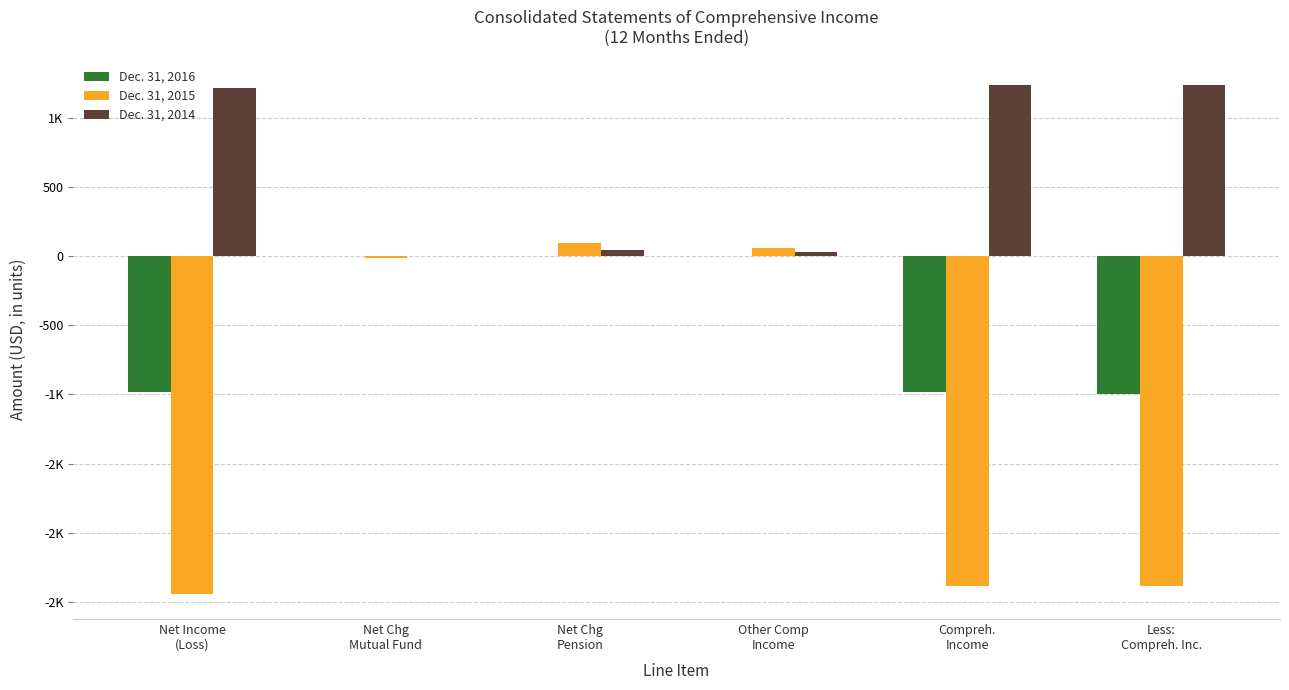

Does the chart contain stacked bars?

No